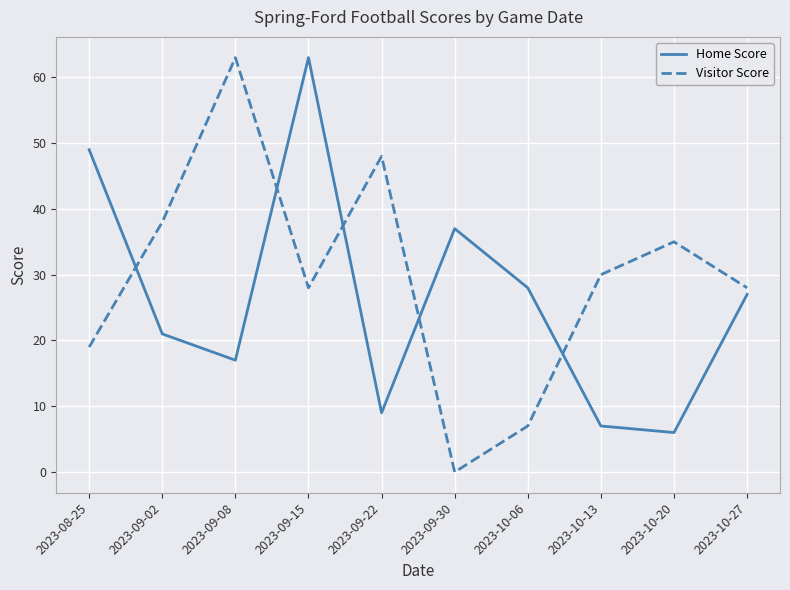

What are all the series names shown in the legend?

Home Score, Visitor Score